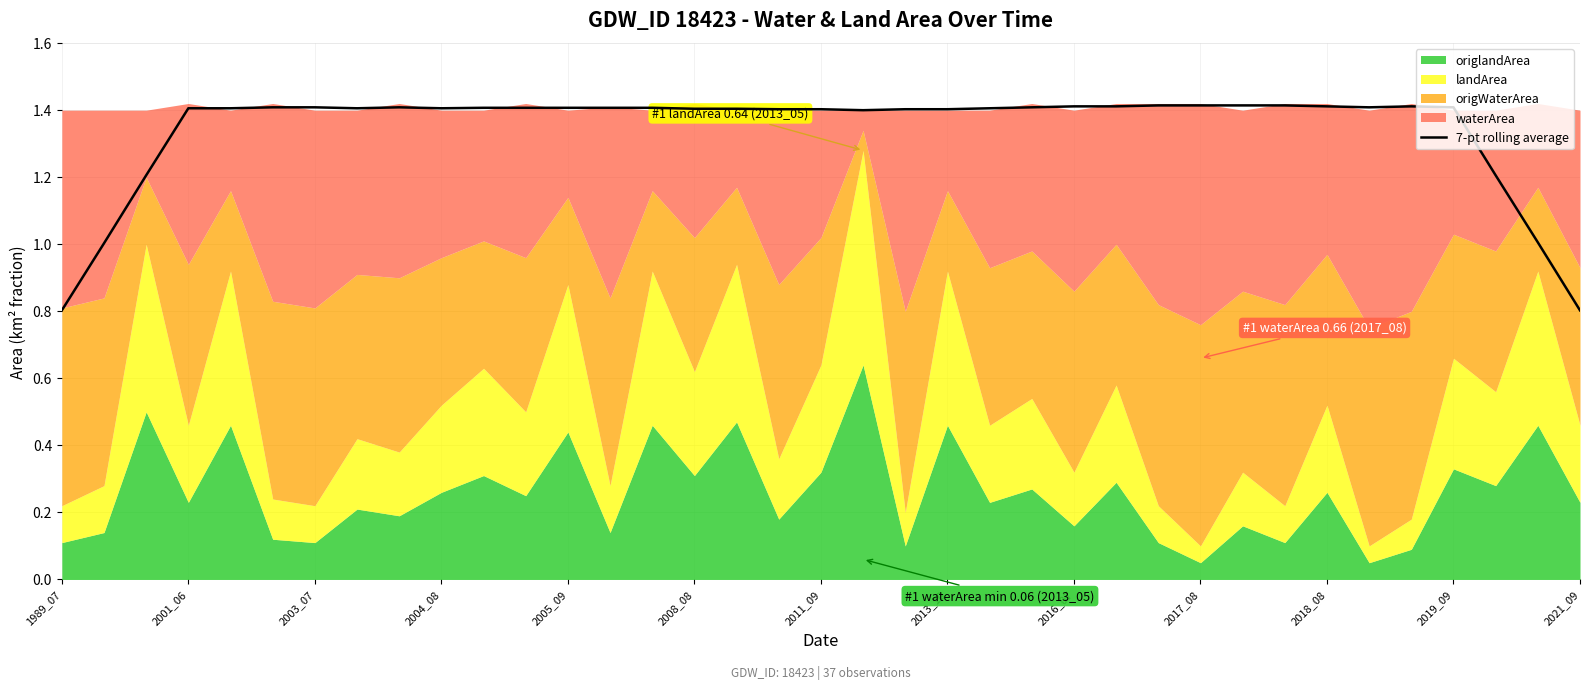

True or false: 7-pt rolling average has a value of 2.3 at 2001_06.

False